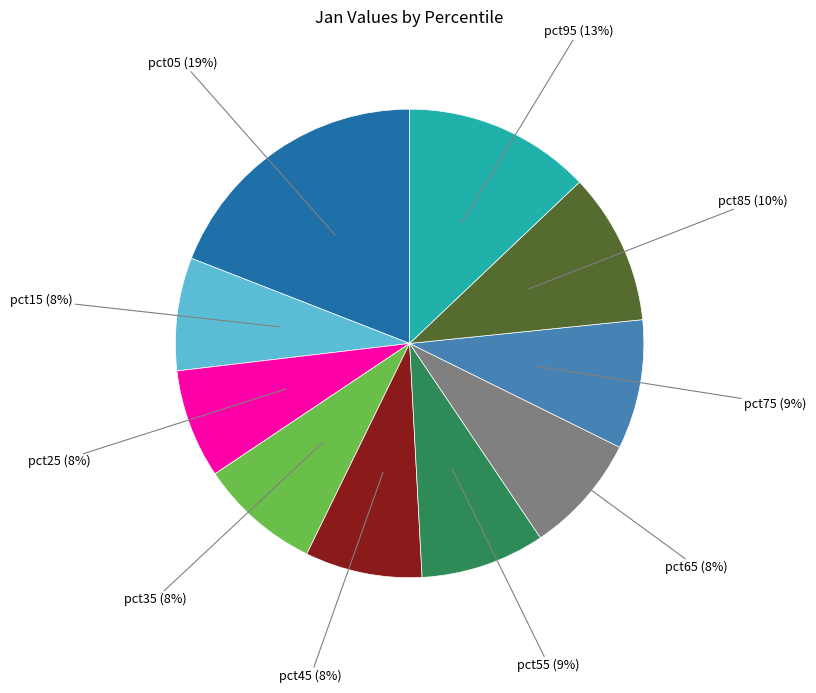

To the nearest percent, what is the average slice percentage?

10%